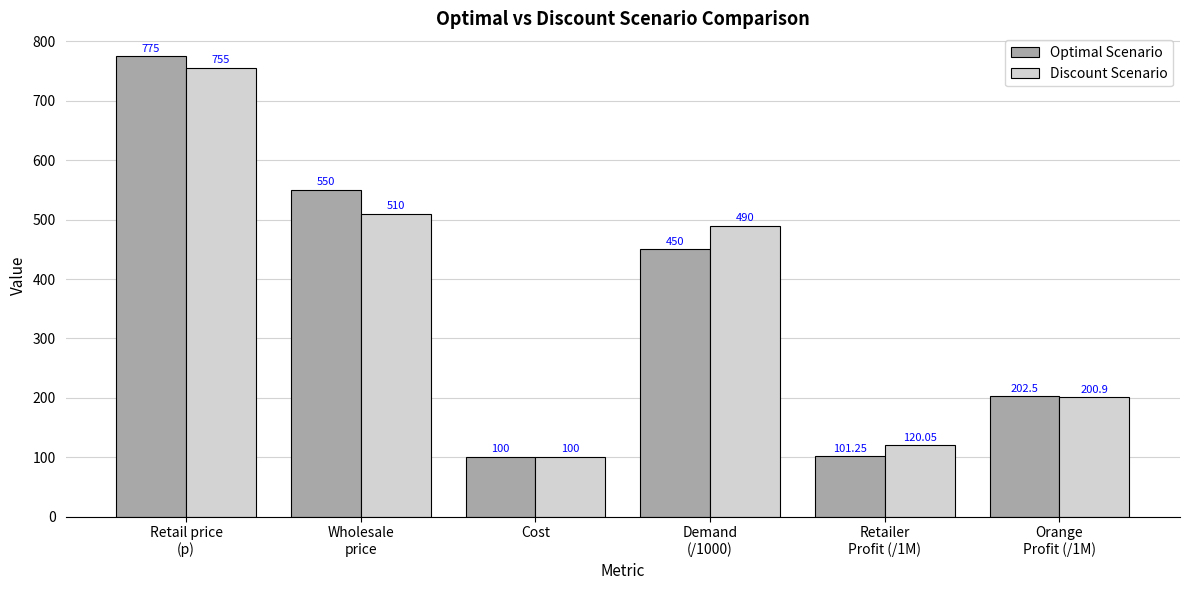

What is the sum of all Optimal Scenario values?

2178.8